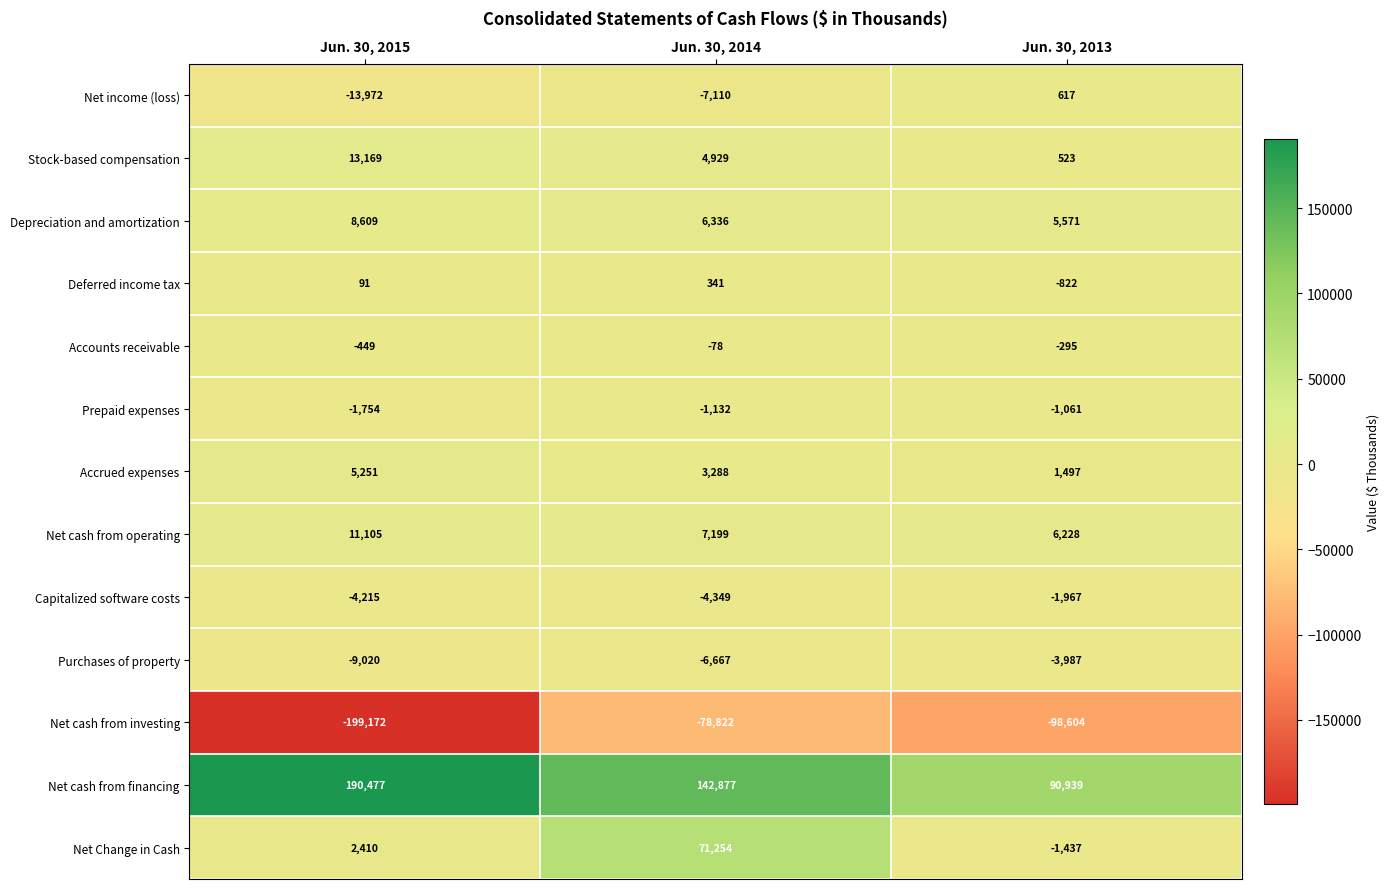

At Jun. 30, 2014, list the series in order from largest to smallest.

Net cash from financing, Net Change in Cash, Net cash from operating, Depreciation and amortization, Stock-based compensation, Accrued expenses, Deferred income tax, Accounts receivable, Prepaid expenses, Capitalized software costs, Purchases of property, Net income (loss), Net cash from investing